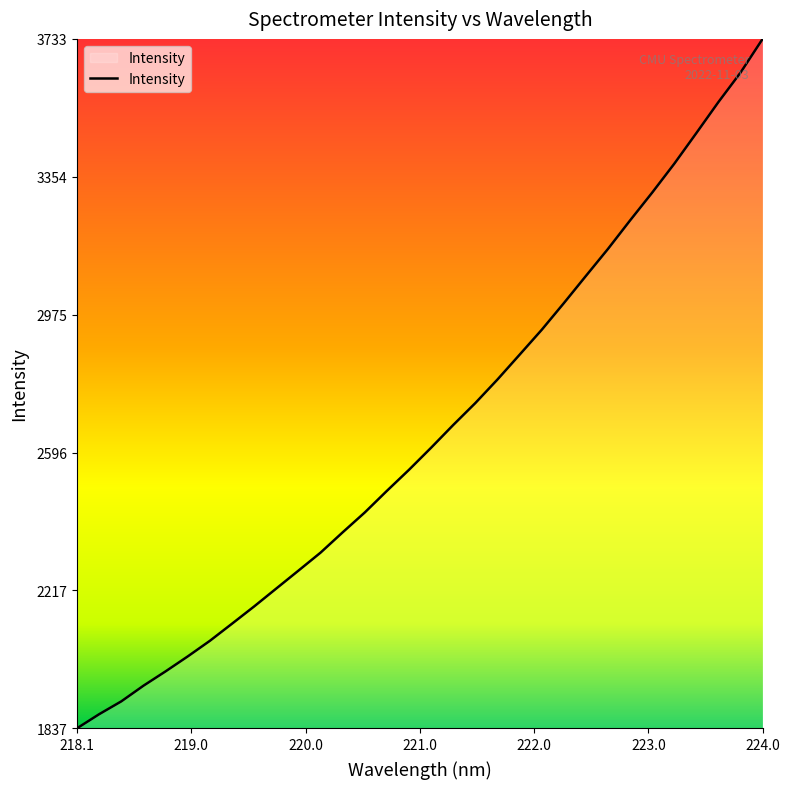

True or false: there are more than 2 points higher than both neighbors.

False